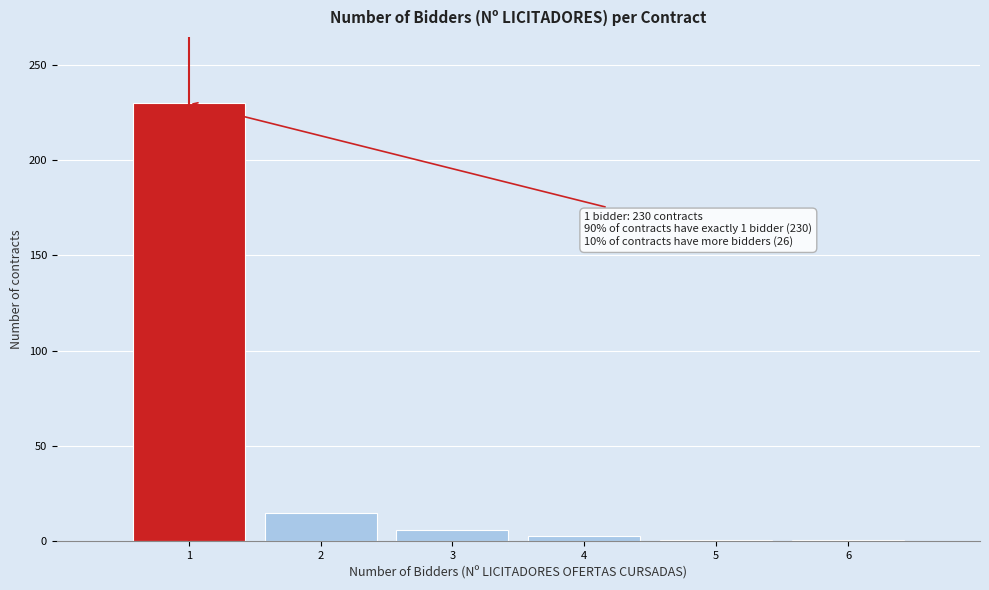

Reading right to left, transcribe all the data shown in this chart.

1	1	3	6	15	230